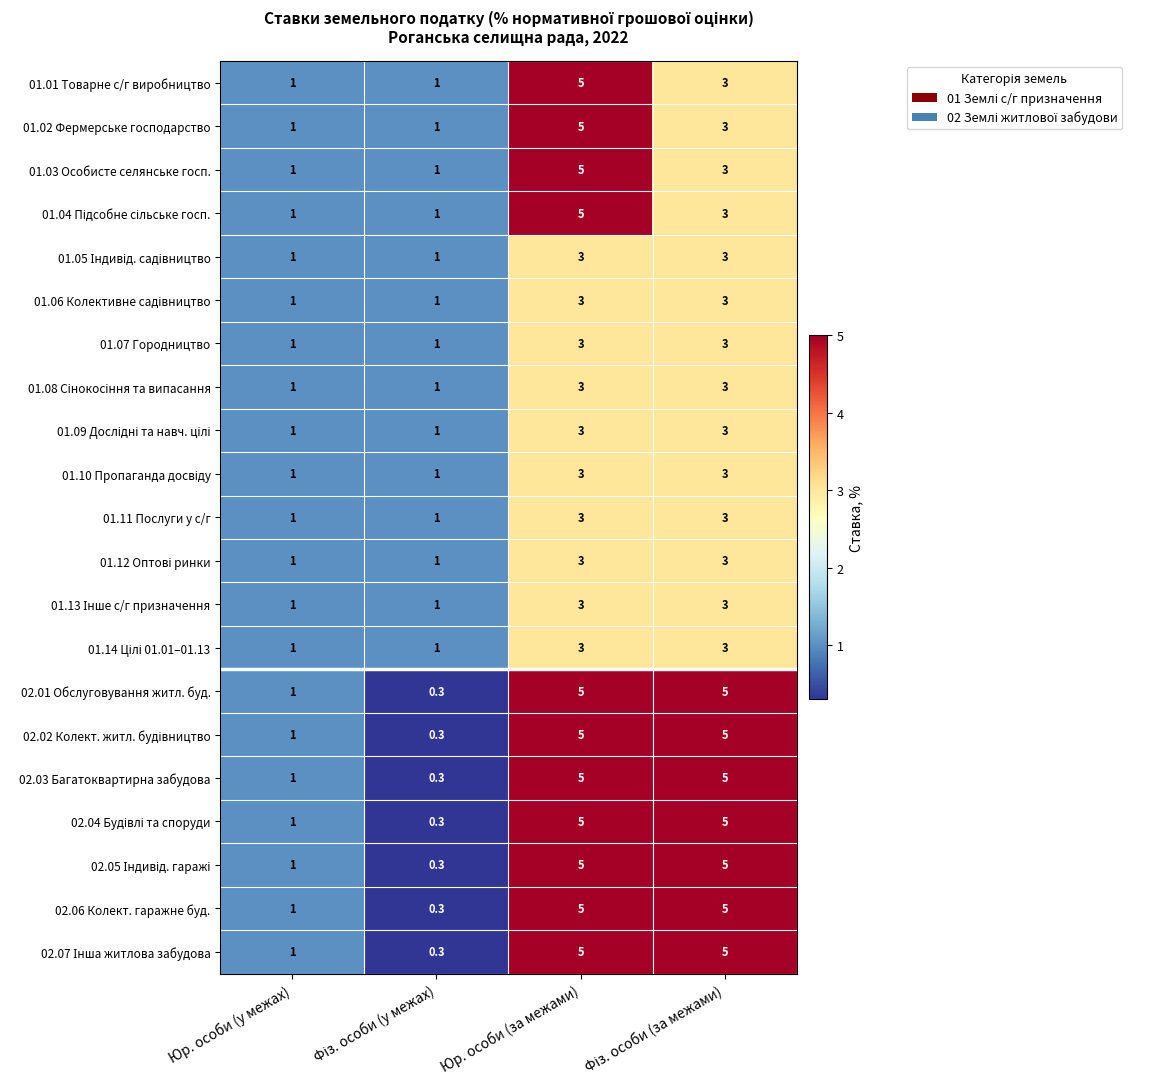

What is the difference between the second highest and minimum values in the 01.02 Фермерське господарство series?

2.0